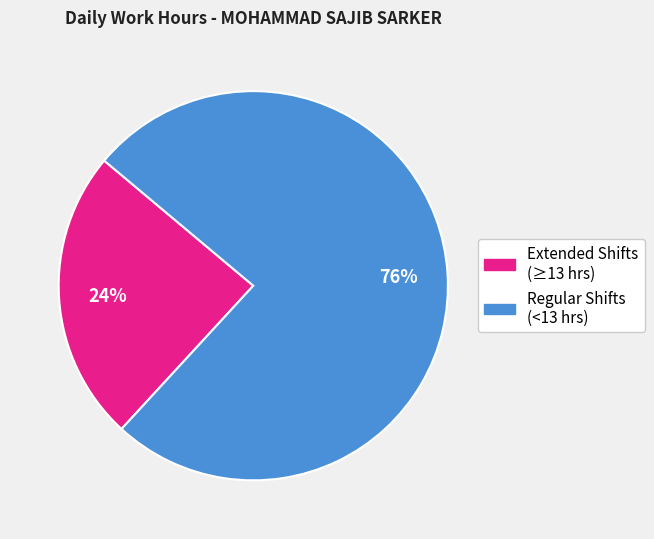

Is there a majority slice in this chart?

Yes